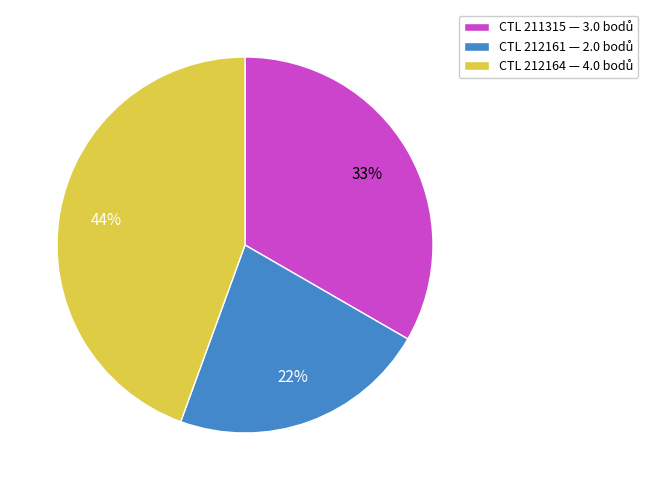

Is there any slice that represents more than half of the pie?

No